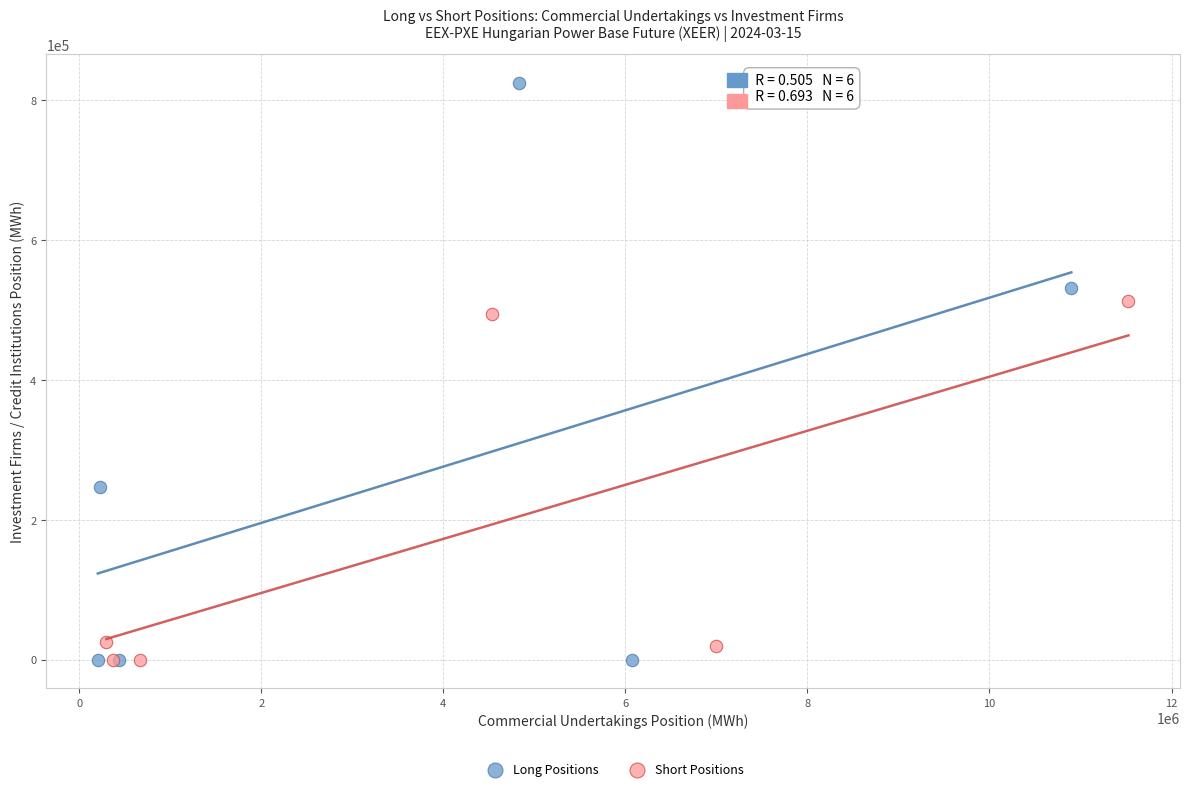

Which series has the largest Y range (max minus min)?

Long Positions